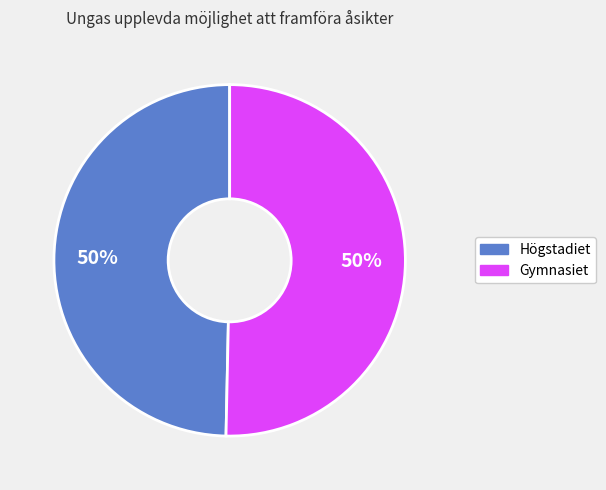

Count the number of slices in the pie.

2